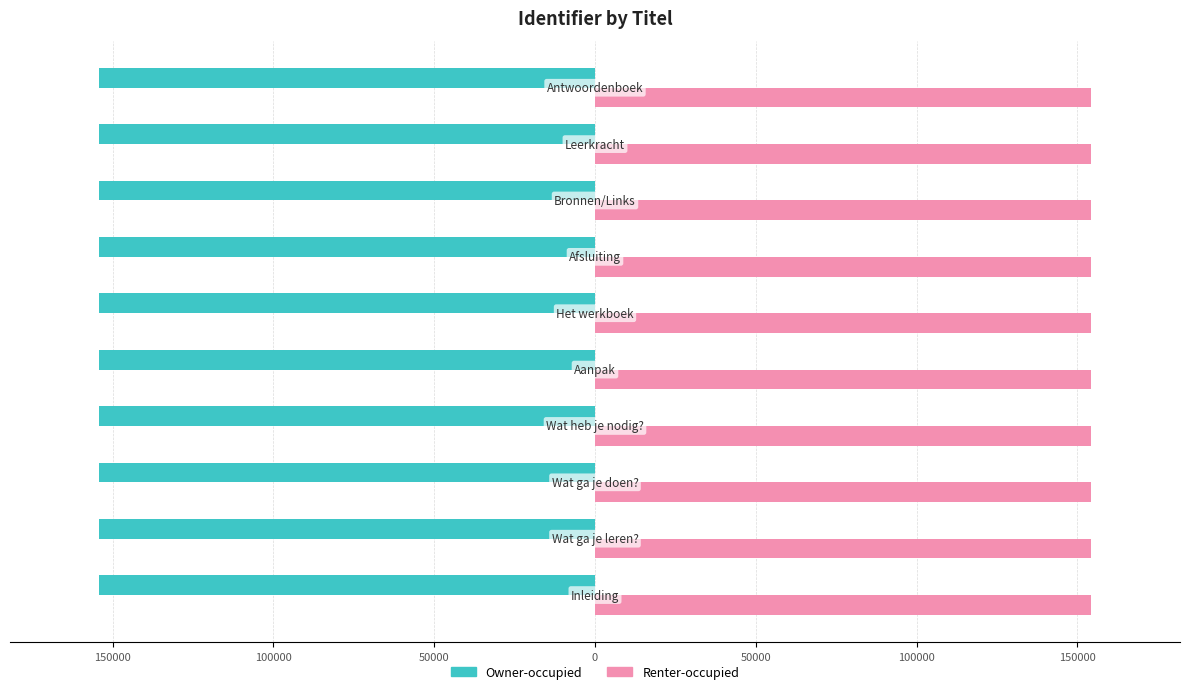

What are all the series names shown in the legend?

Owner-occupied, Renter-occupied